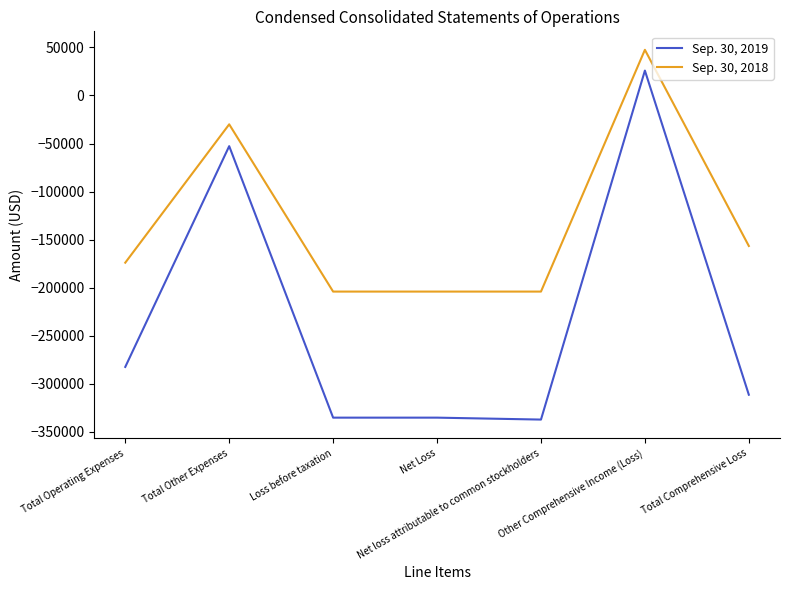

Reading left to right, extract all data points from this chart.

Sep. 30, 2019: -282416	-52763	-335179	-335179	-337184	25845	-311339
Sep. 30, 2018: -173983	-30057	-204040	-204040	-204040	47450	-156590